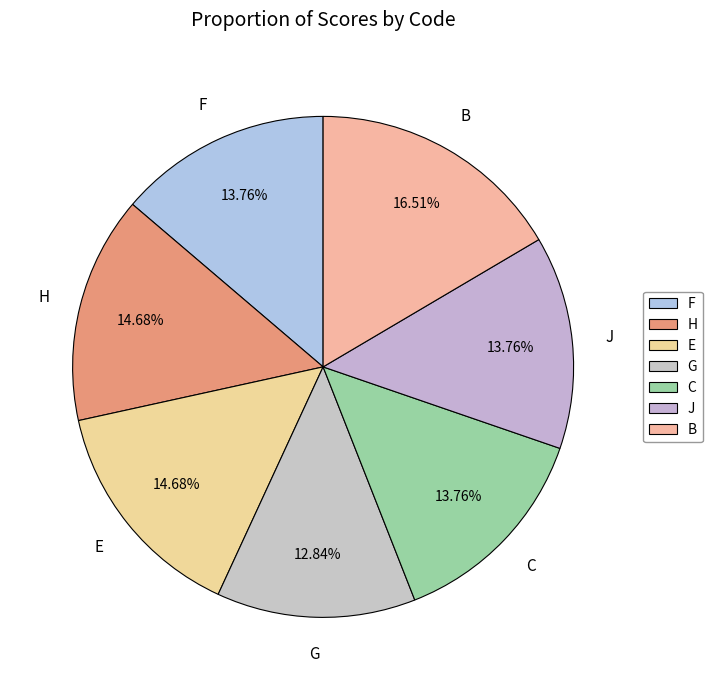

How many slices are in this pie chart?

7